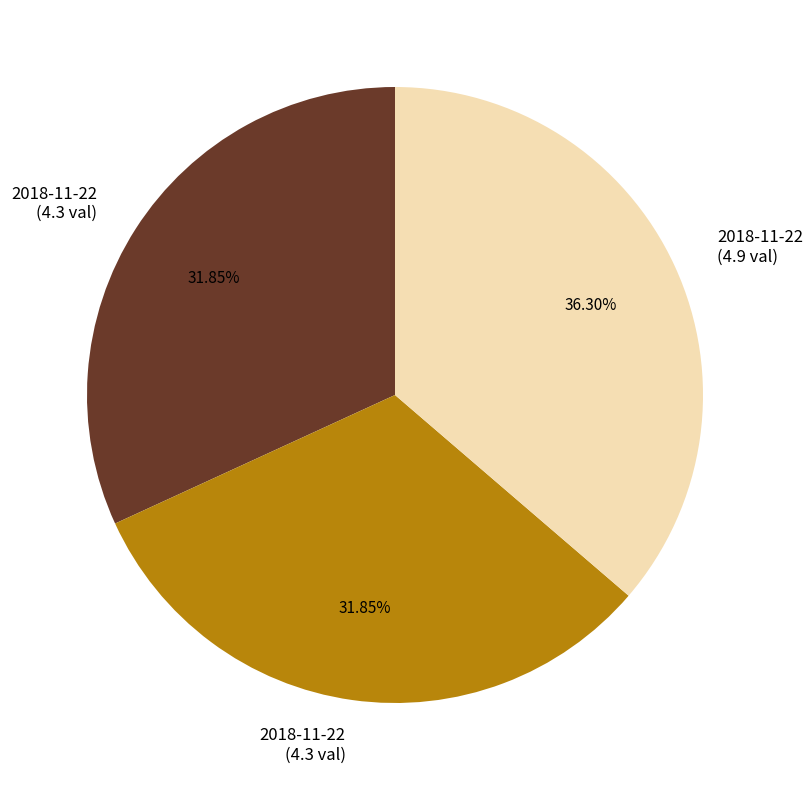

Is there any slice that represents more than half of the pie?

No